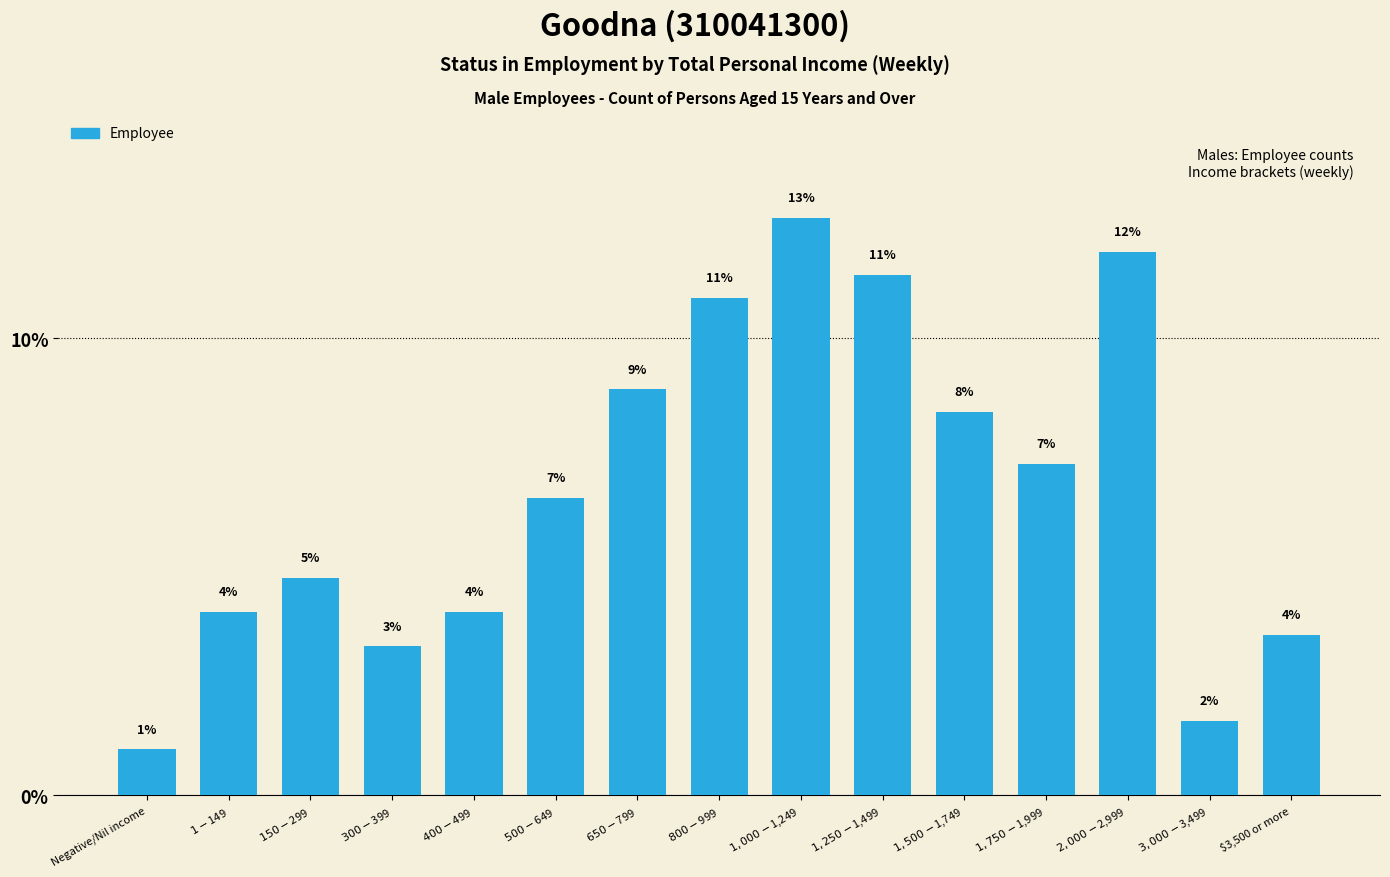

Does the chart contain any negative values?

No